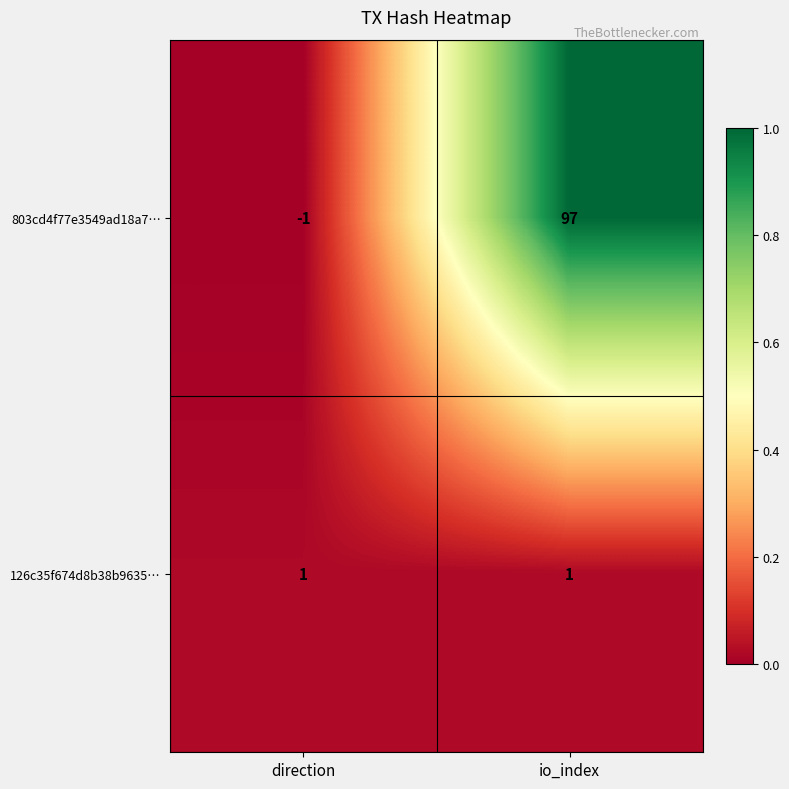

Which series has the largest total across all categories?

803cd4f77e3549ad18a7…